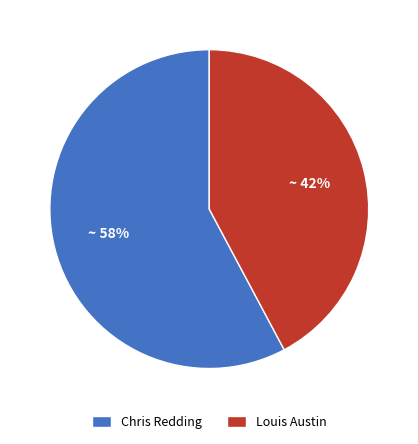

Is it true that Louis Austin is 54% of the pie?

False